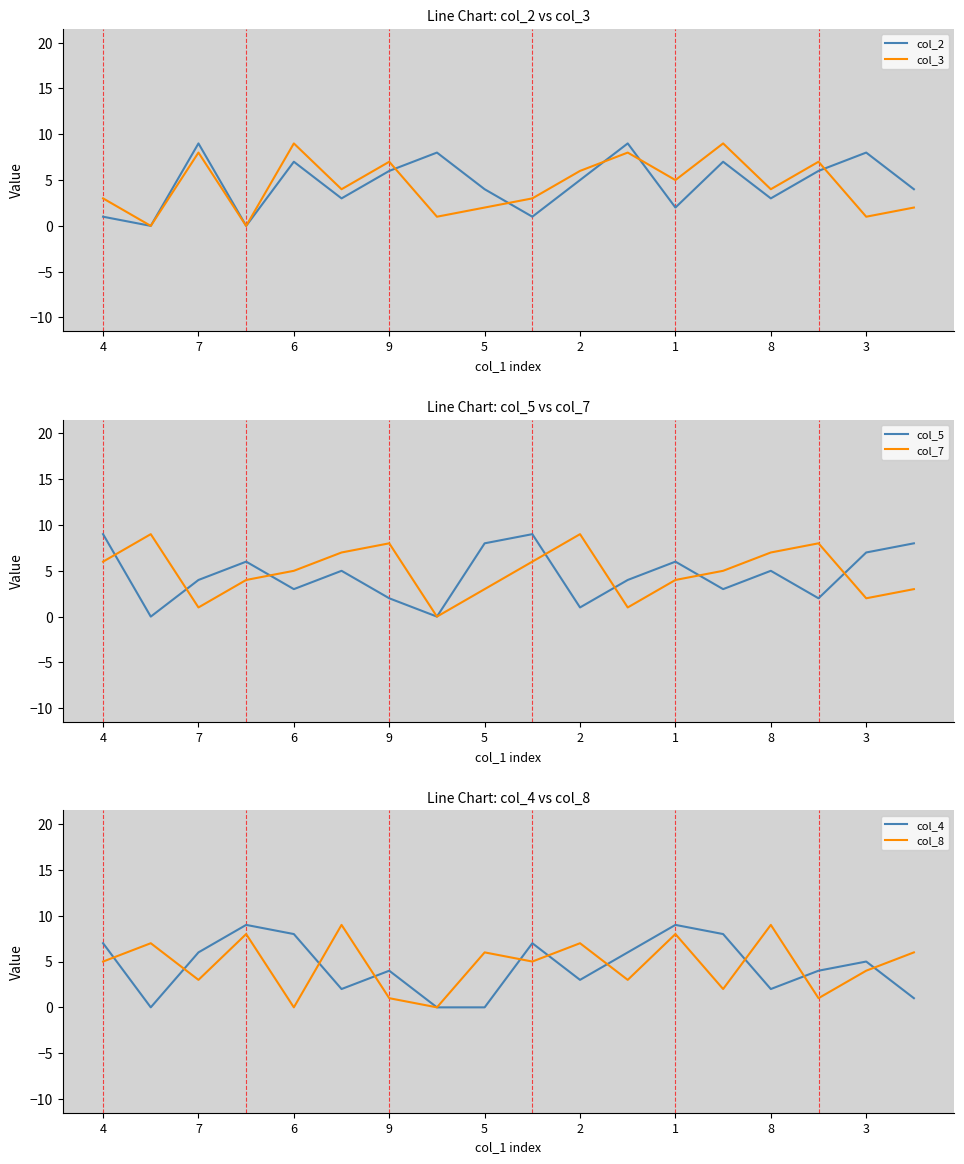

Reading left to right, what are all the values shown in this chart?

col_2: 1	0	9	0	7	3	6	8	4	1	5	9	2	7	3	6	8	4
col_3: 3	0	8	0	9	4	7	1	2	3	6	8	5	9	4	7	1	2
col_5: 9	0	4	6	3	5	2	0	8	9	1	4	6	3	5	2	7	8
col_7: 6	9	1	4	5	7	8	0	3	6	9	1	4	5	7	8	2	3
col_4: 7	0	6	9	8	2	4	0	0	7	3	6	9	8	2	4	5	1
col_8: 5	7	3	8	0	9	1	0	6	5	7	3	8	2	9	1	4	6